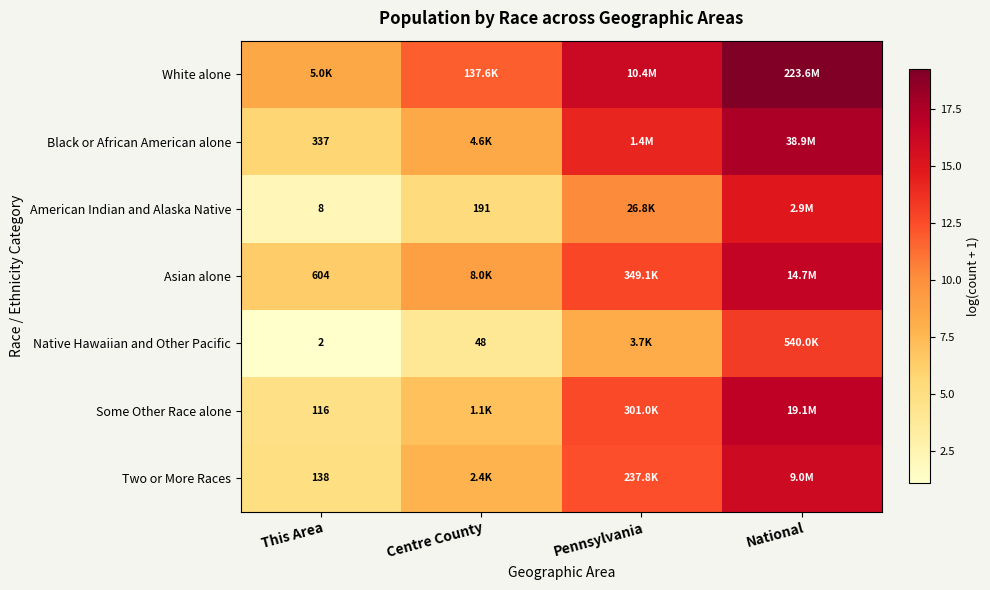

What is the average value of the Black or African American alone series?

11.5